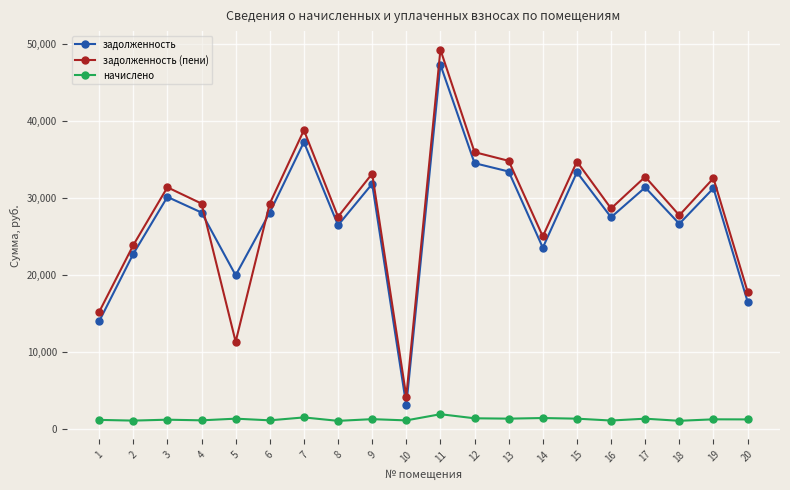

What is the total value across all series at 9?

66299.3